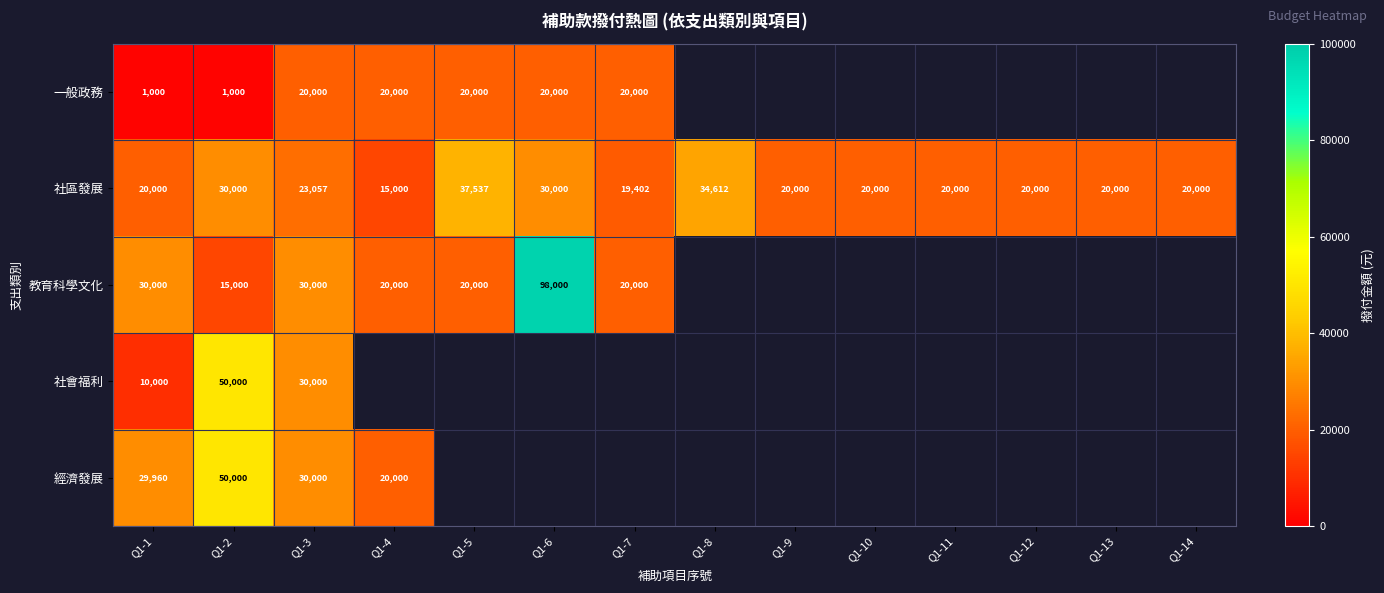

At Q1-1, list the series in order from largest to smallest.

教育科學文化, 經濟發展, 社區發展, 社會福利, 一般政務